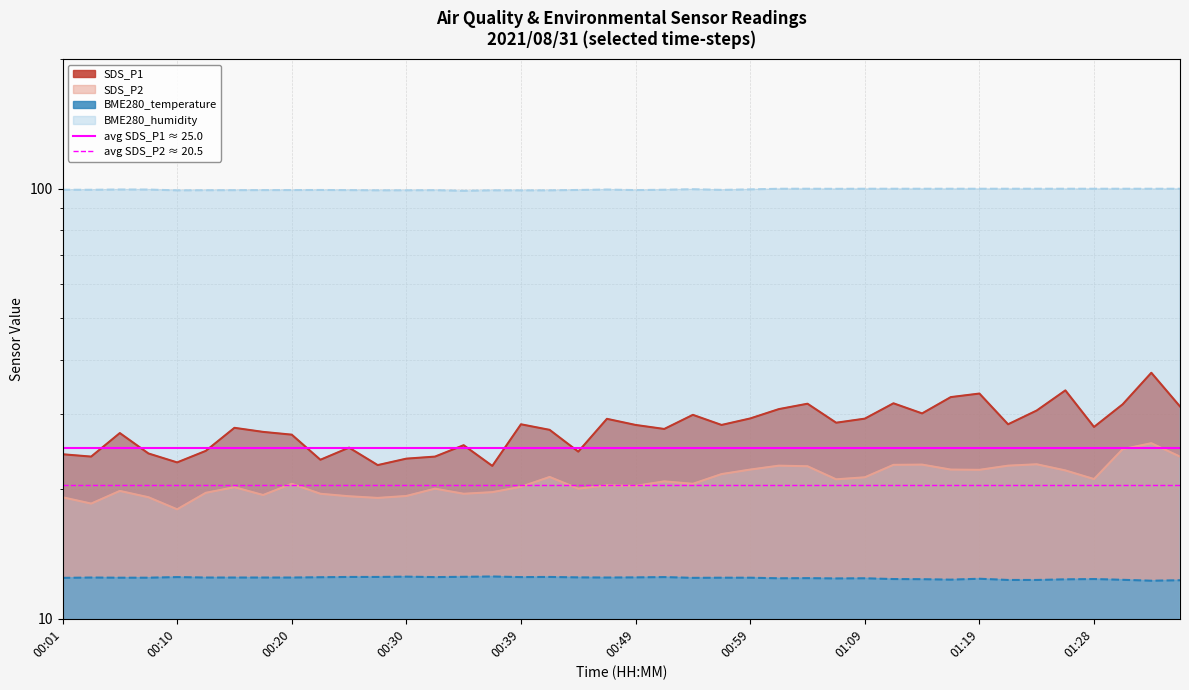

What is the lowest value of the avg SDS_P1 ≈ 25.0 series?

25.0